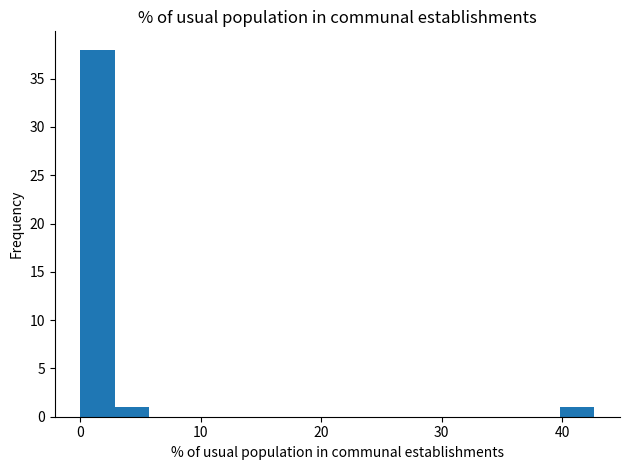

Read against the x-axis, roughly where is the centre of the tallest bar?

1